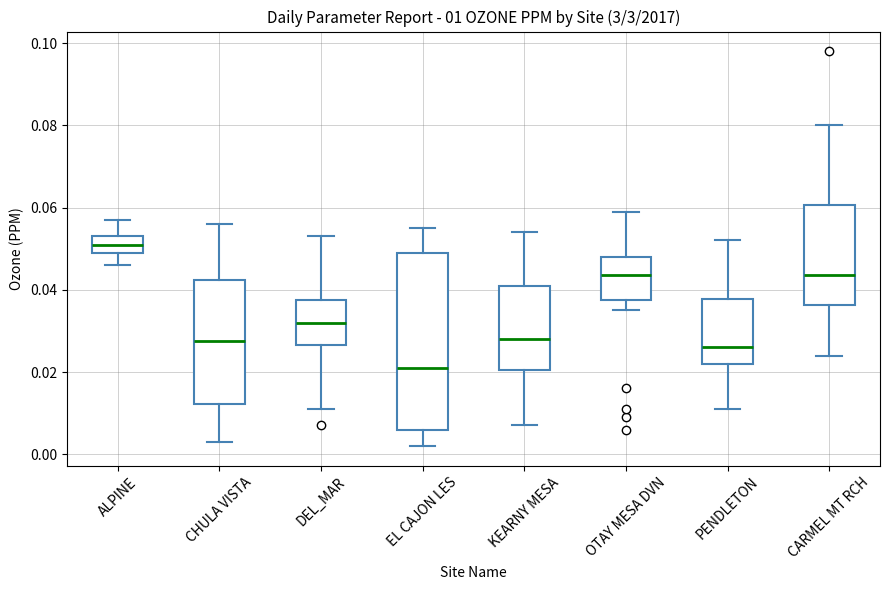

Which box has the lowest median line?

EL CAJON LES